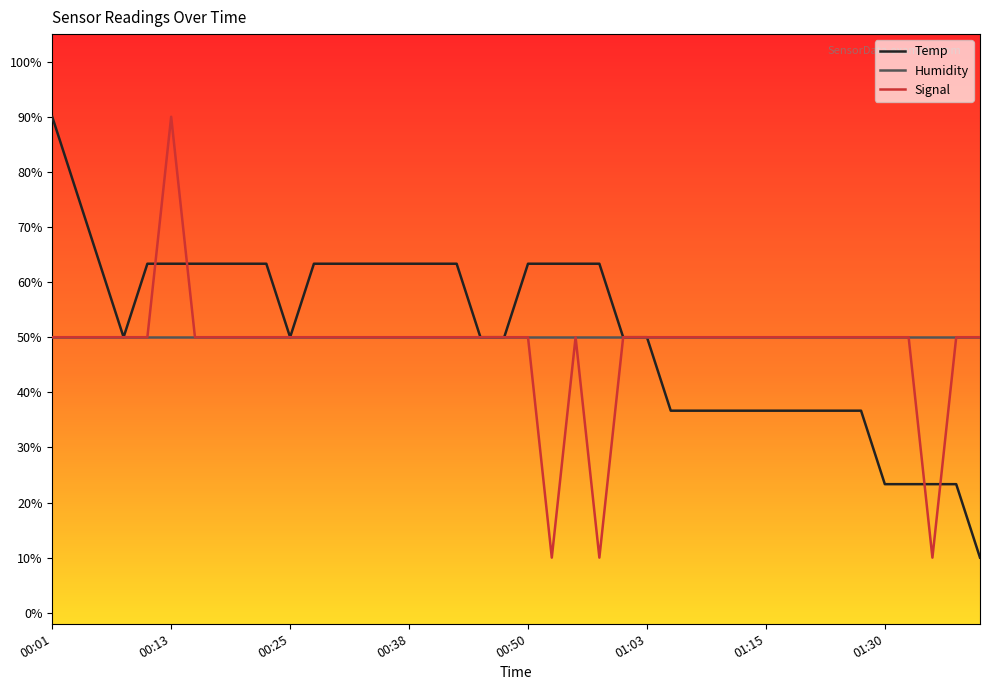

Does the chart display data point markers on the line(s)?

No